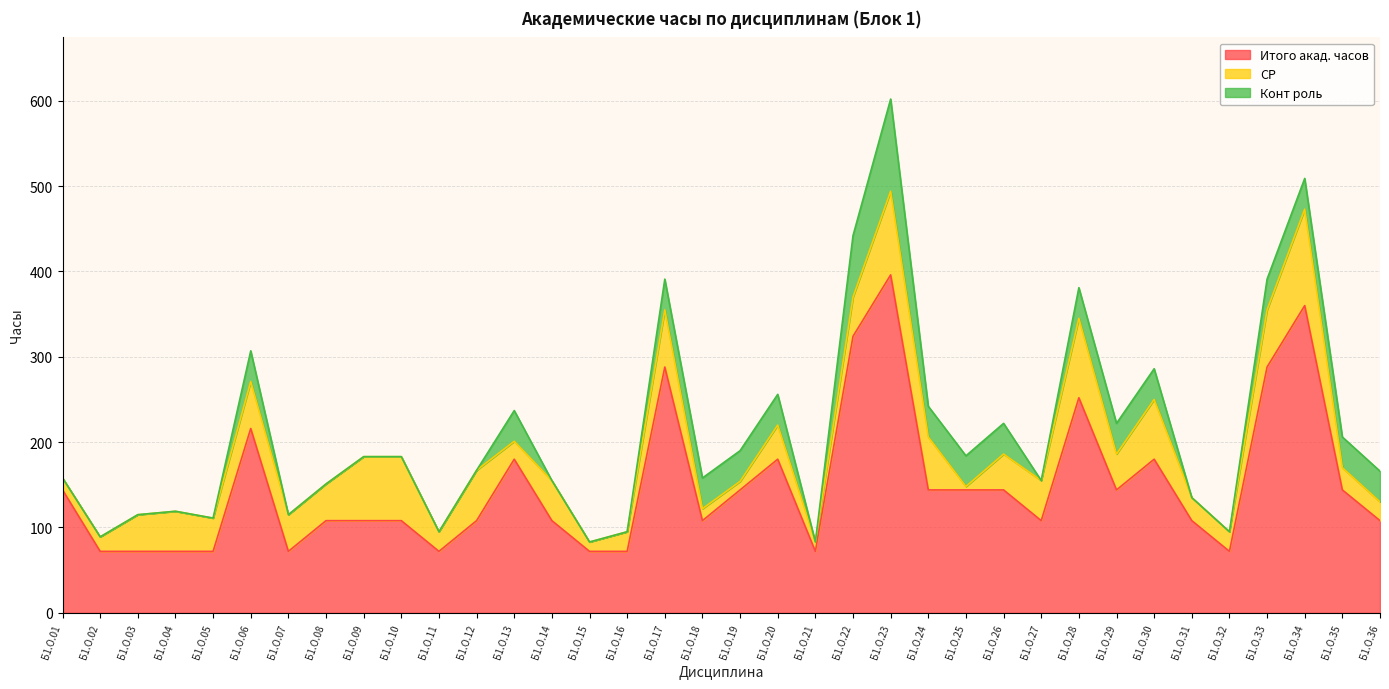

Where is Конт роль nearest to the value 54?

Б1.О.06